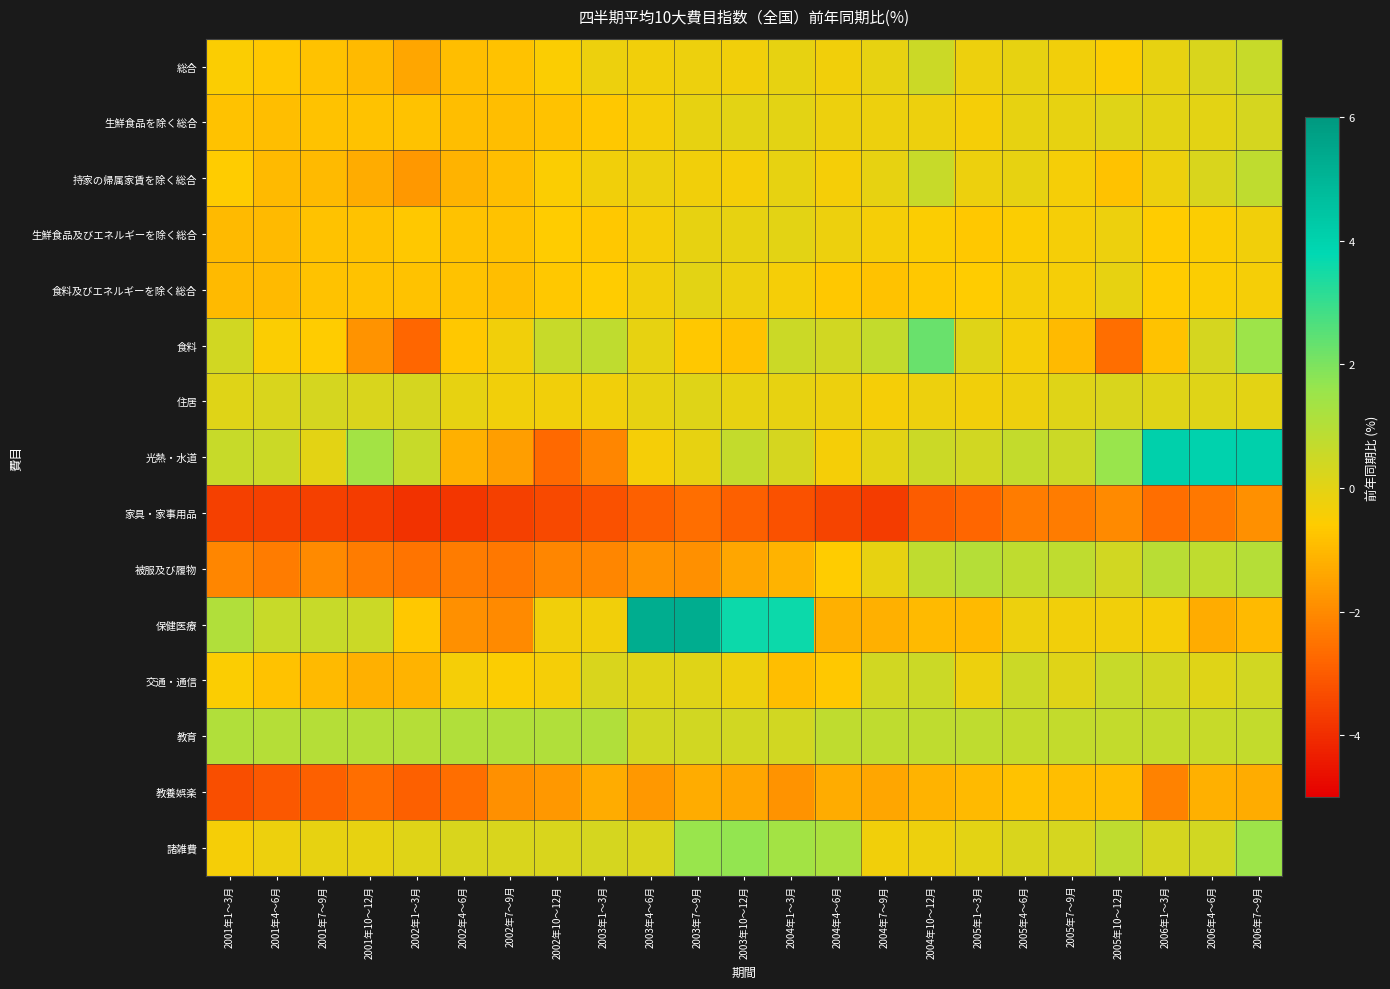

Which series has the widest spread of values?

保健医療